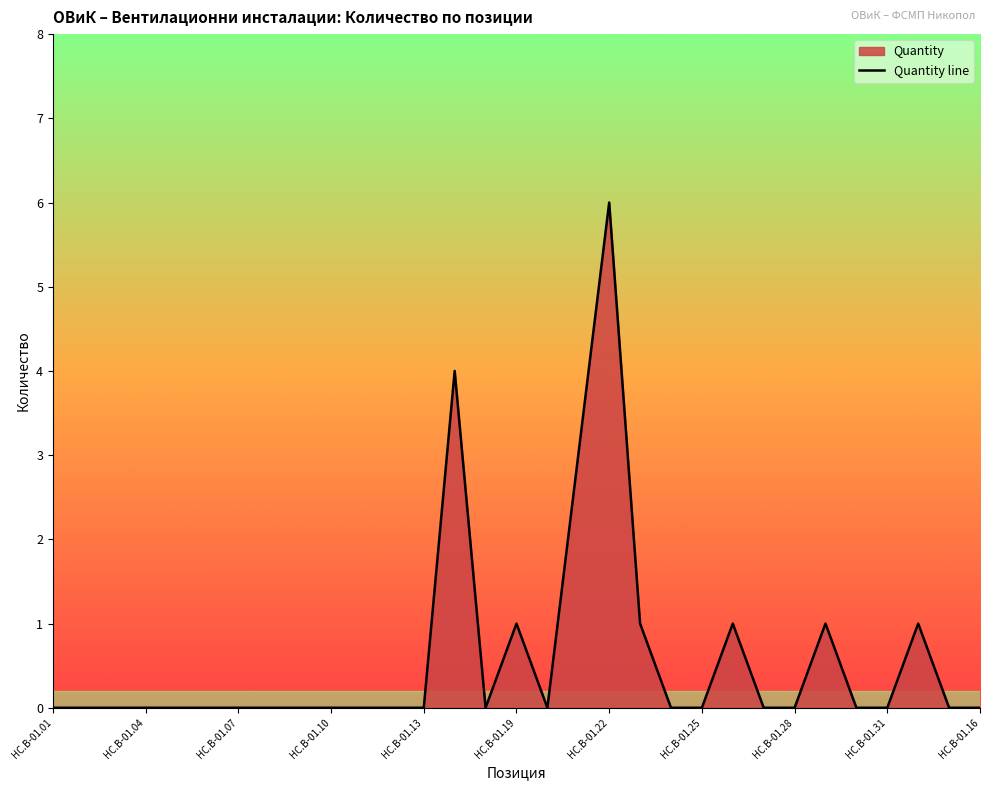

How many values are between 0 and 1?

28